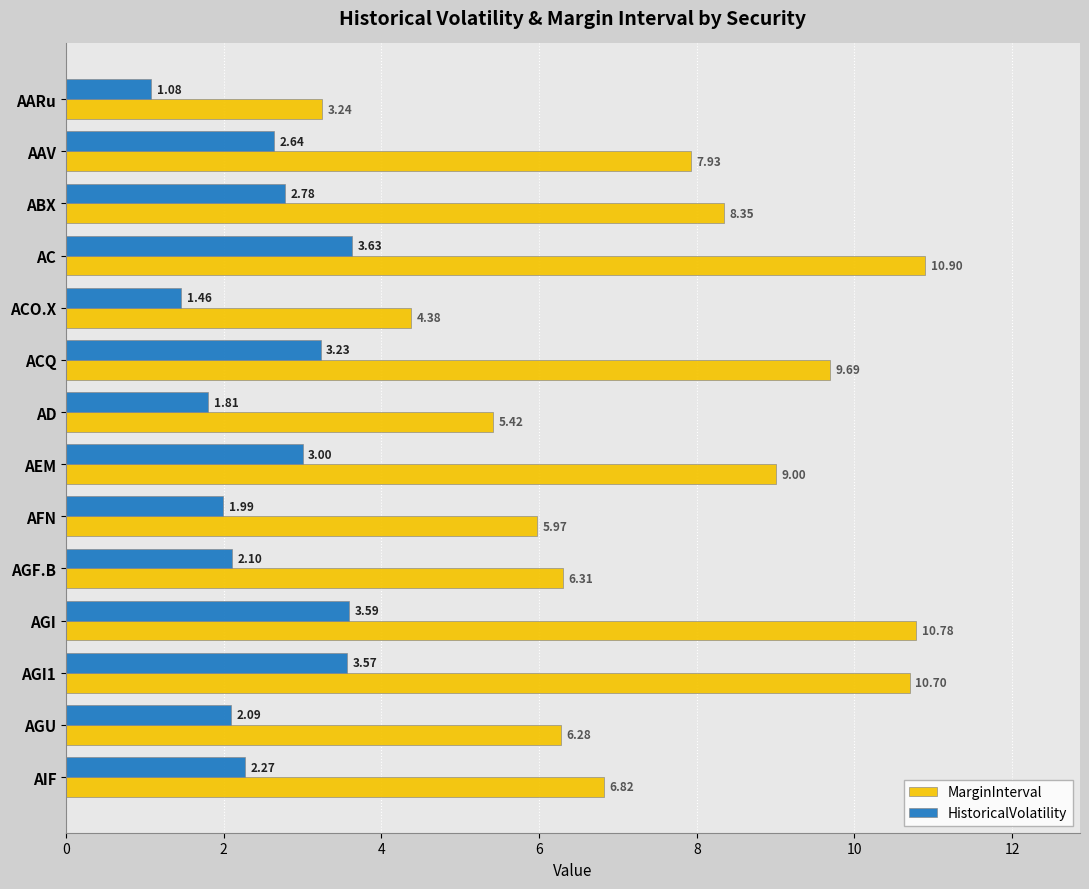

Where is MarginInterval nearest to the value 7?

AIF